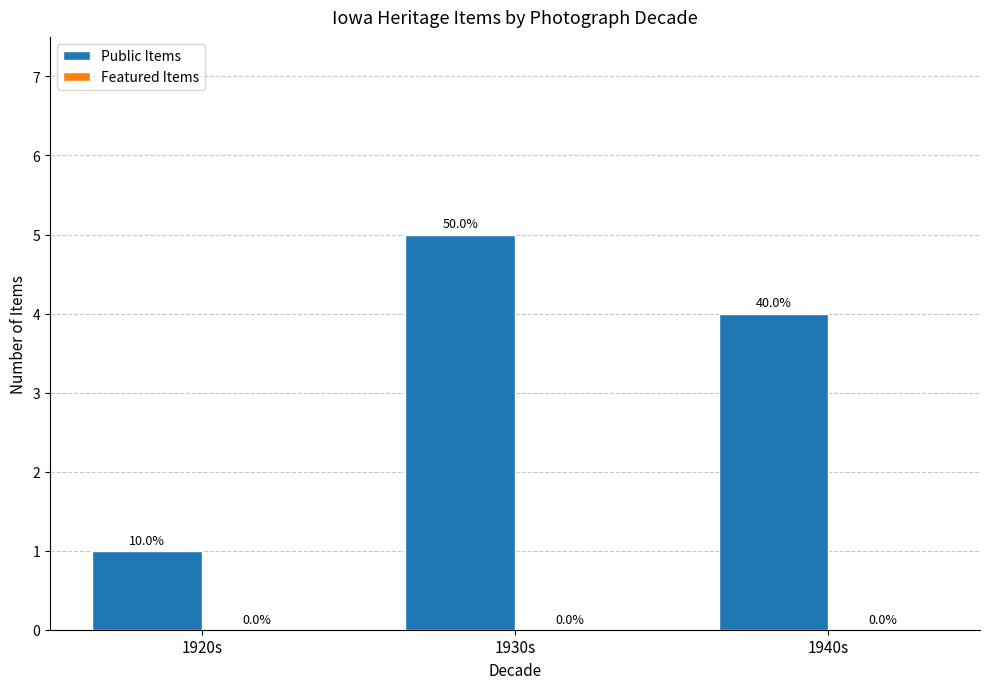

Does the chart contain any negative values?

No